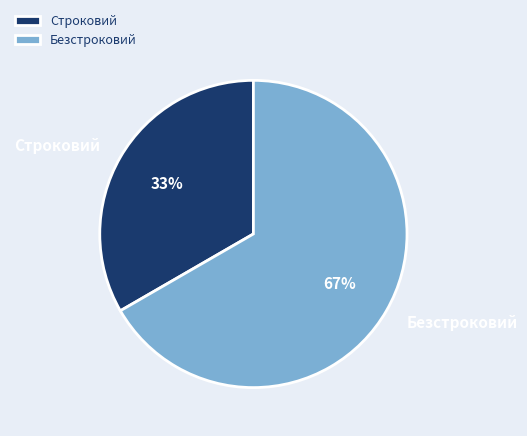

To the nearest percent, what portion does Безстроковий represent?

67%